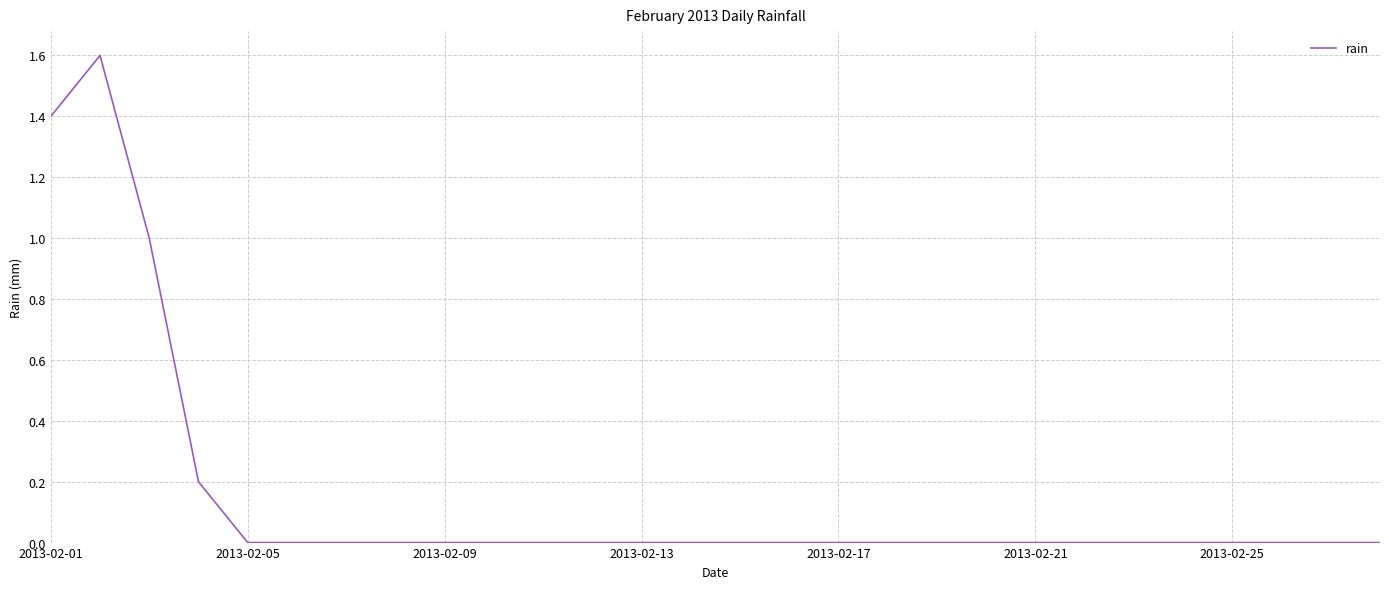

Reading right to left, transcribe all the data shown in this chart.

0.0	0.0	0.0	0.0	0.0	0.0	0.0	0.0	0.0	0.0	0.0	0.0	0.0	0.0	0.0	0.0	0.0	0.0	0.0	0.0	0.0	0.0	0.0	0.0	0.2	1.0	1.6	1.4